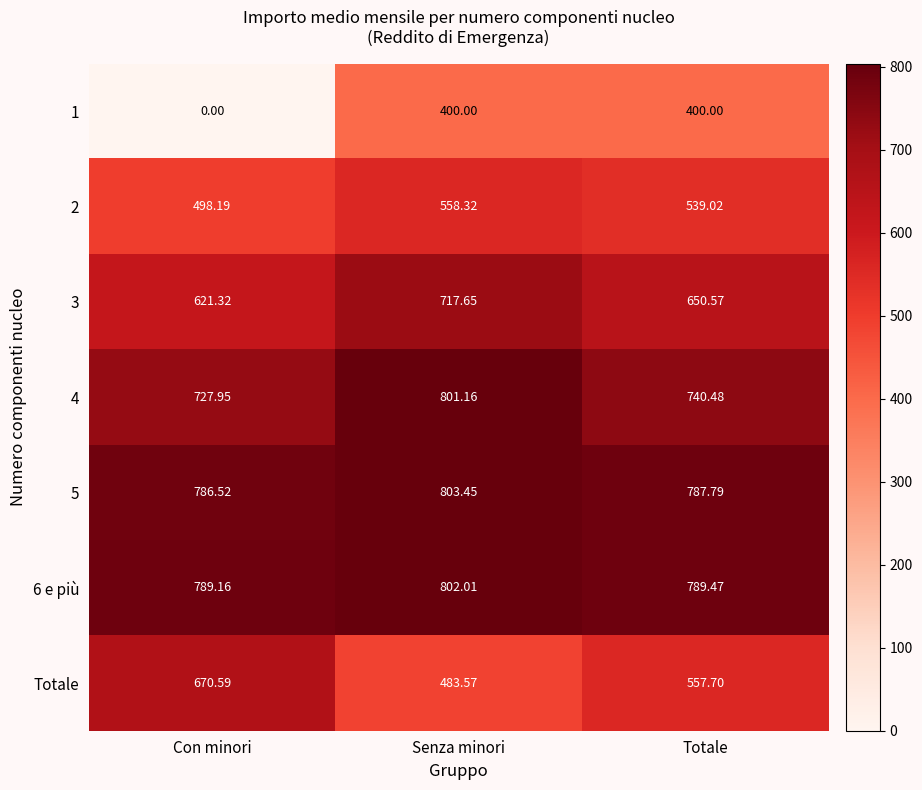

How many categories are shown in the chart?

3